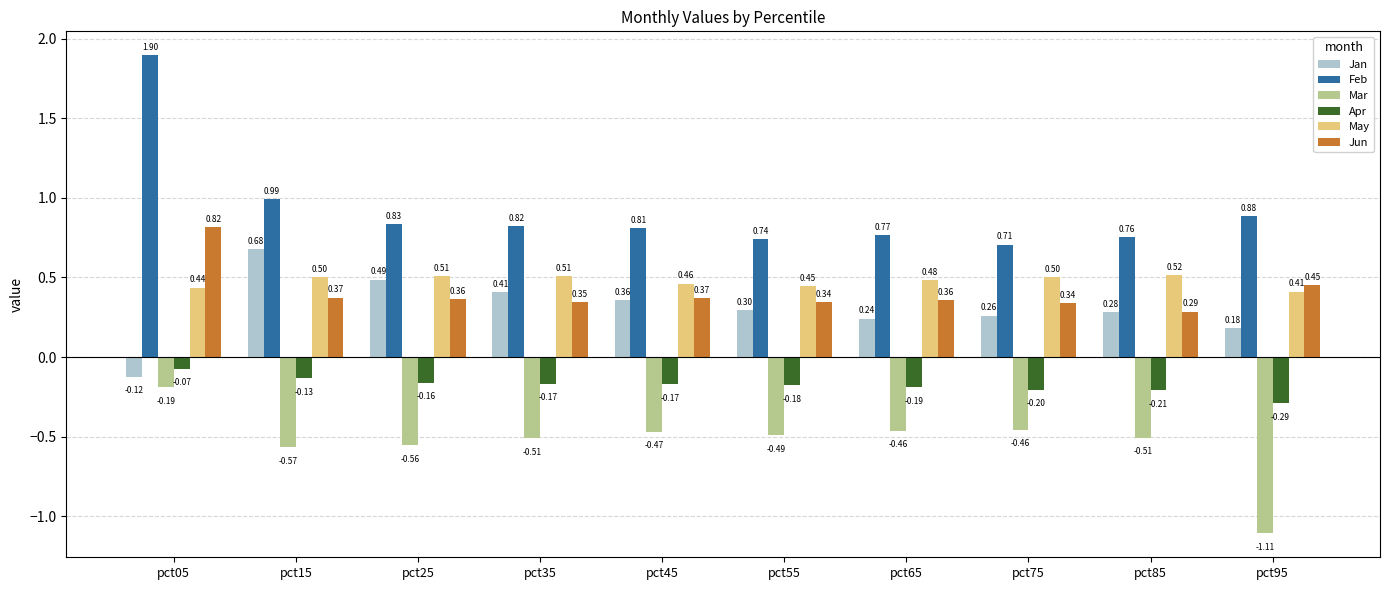

What is the average value of the Jan series?

0.3